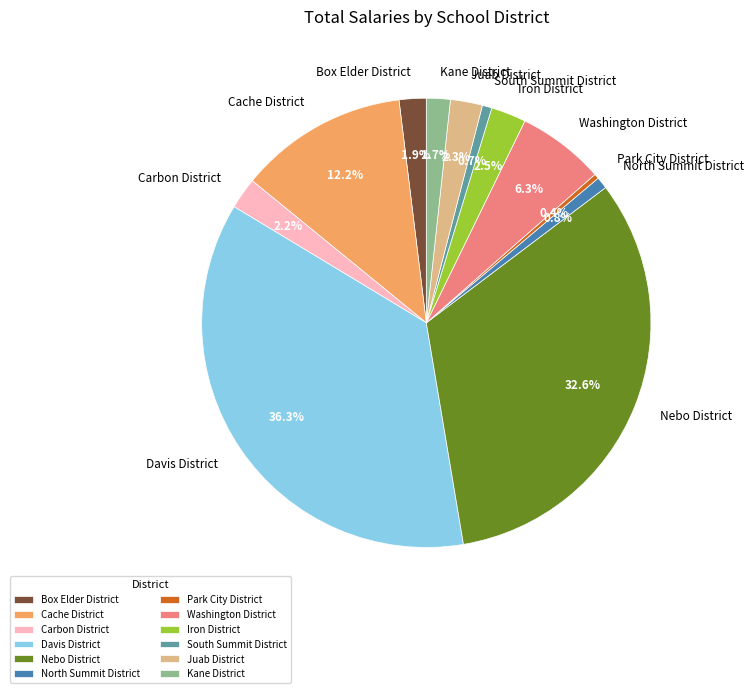

Does any single category account for the majority?

No